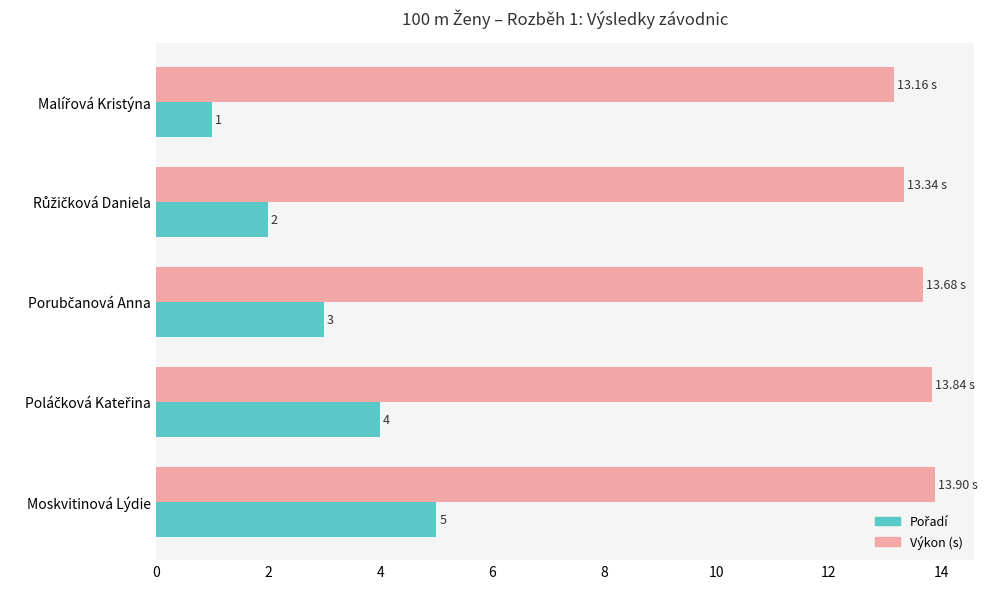

What is the sum of all Výkon (s) values?

67.9